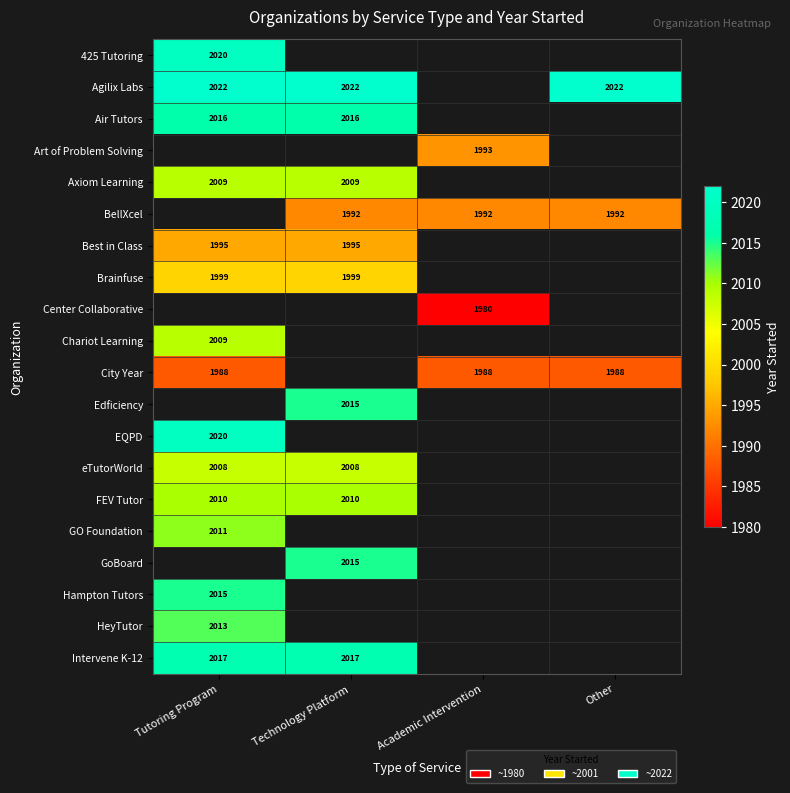

Is the value of Best in Class at Technology Platform greater than the value of Agilix Labs at Technology Platform?

No